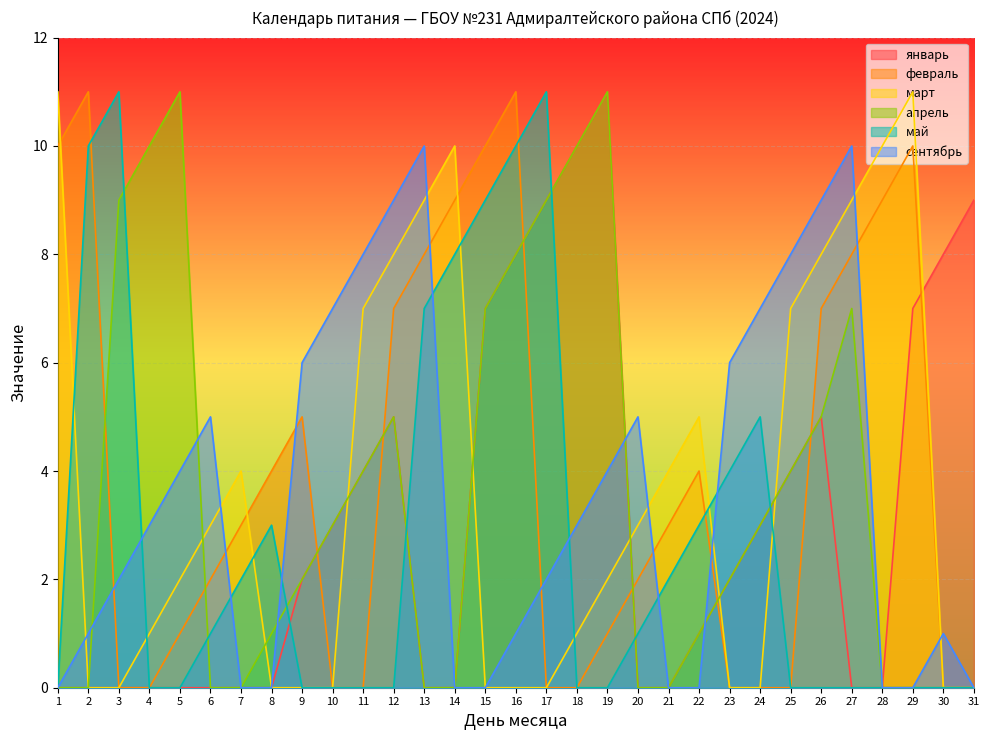

Reading left to right, extract all data points from this chart.

январь: 0	0	0	0	0	0	0	0	2	3	4	5	0	0	7	8	9	10	11	0	0	1	2	3	4	5	0	0	7	8	9
февраль: 10	11	0	0	1	2	3	4	5	0	0	7	8	9	10	11	0	0	1	2	3	4	0	0	0	7	8	9	10	0	0
март: 11	0	0	1	2	3	4	0	0	0	7	8	9	10	0	0	0	1	2	3	4	5	0	0	7	8	9	10	11	0	0
апрель: 0	0	9	10	11	0	0	1	2	3	4	5	0	0	7	8	9	10	11	0	0	1	2	3	4	5	7	0	0	0	0
май: 0	10	11	0	0	1	2	3	0	0	0	0	7	8	9	10	11	0	0	1	2	3	4	5	0	0	0	0	0	0	0
сентябрь: 0	1	2	3	4	5	0	0	6	7	8	9	10	0	0	1	2	3	4	5	0	0	6	7	8	9	10	0	0	1	0